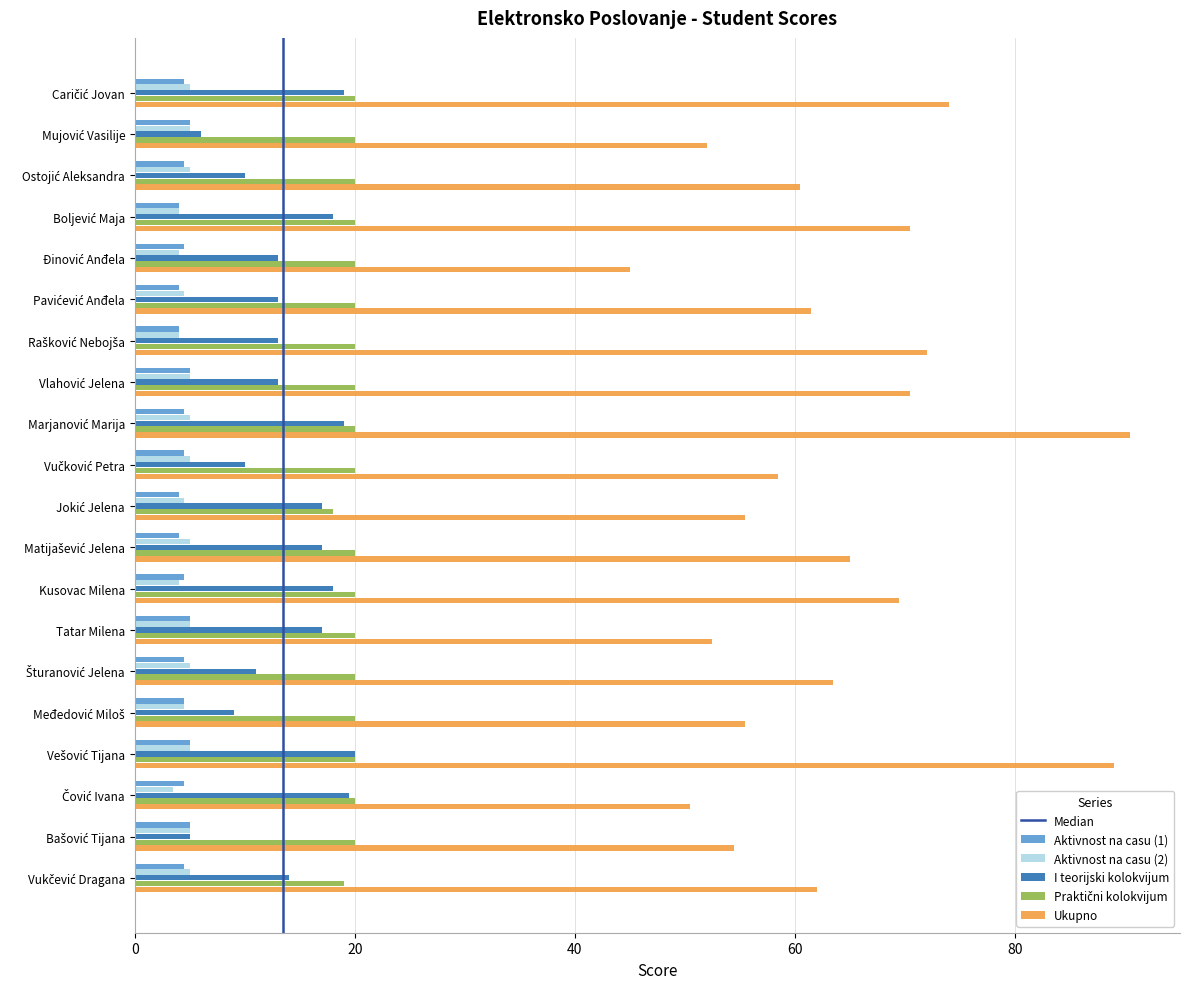

What is the average value of the Aktivnost na casu (2) series?

4.7